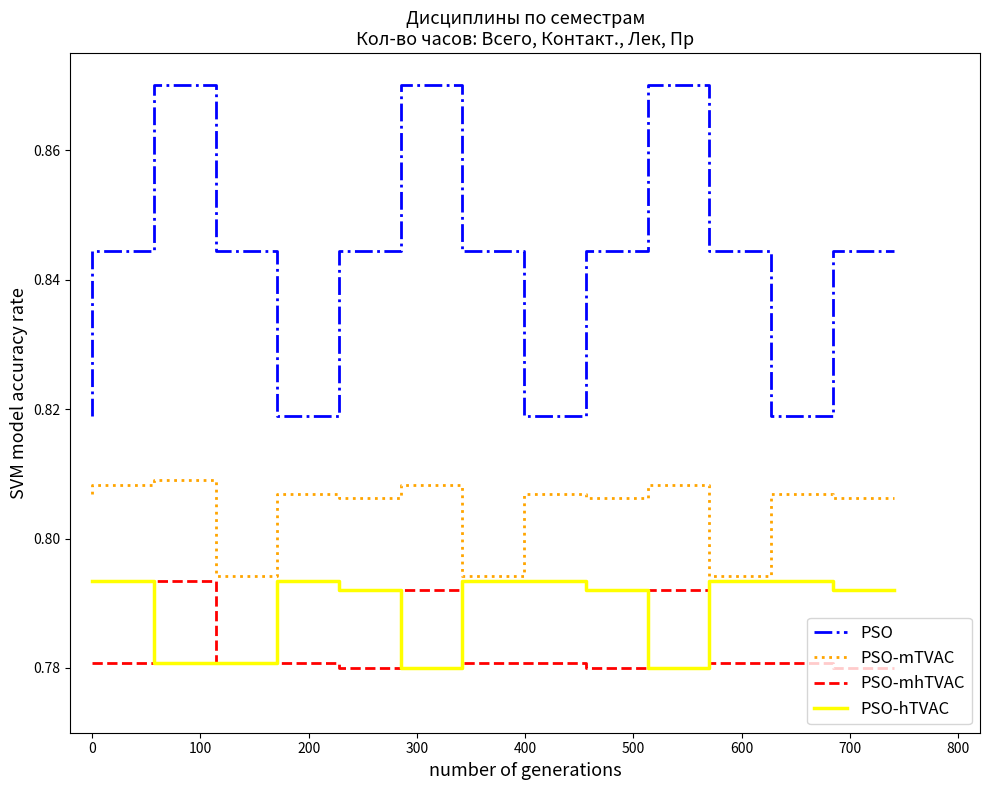

How many distinct data groups are displayed?

4